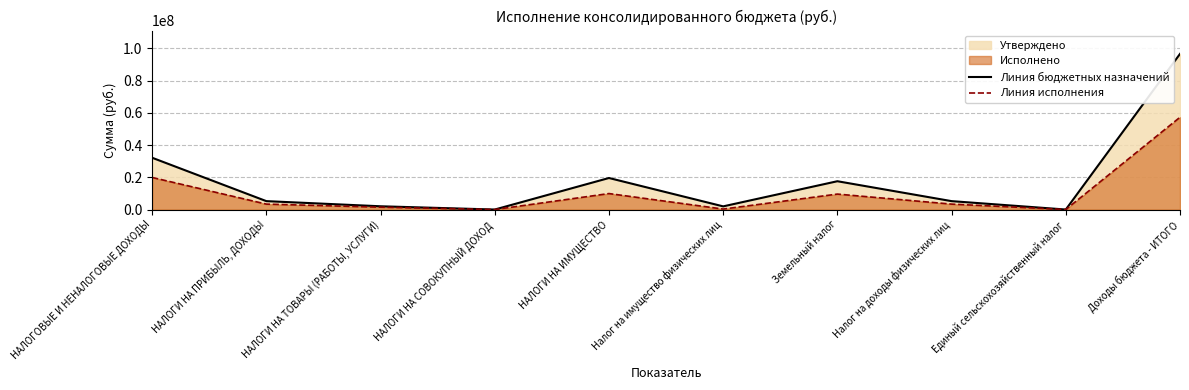

Read the Линия исполнения value at Налог на имущество физических лиц.

326062.0